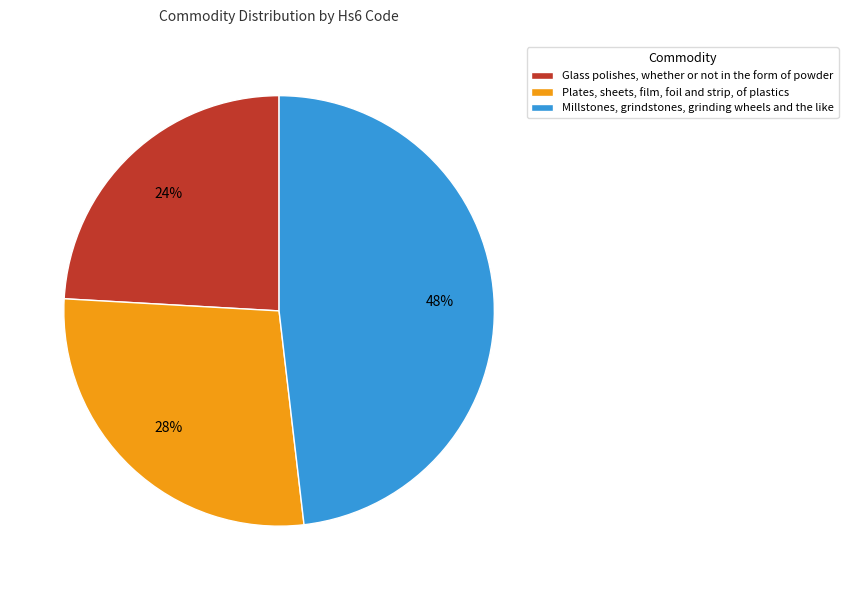

What is the ratio of the value at Plates, sheets, film, foil and strip, of plastics to the value at Millstones, grindstones, grinding wheels and the like?

0.6